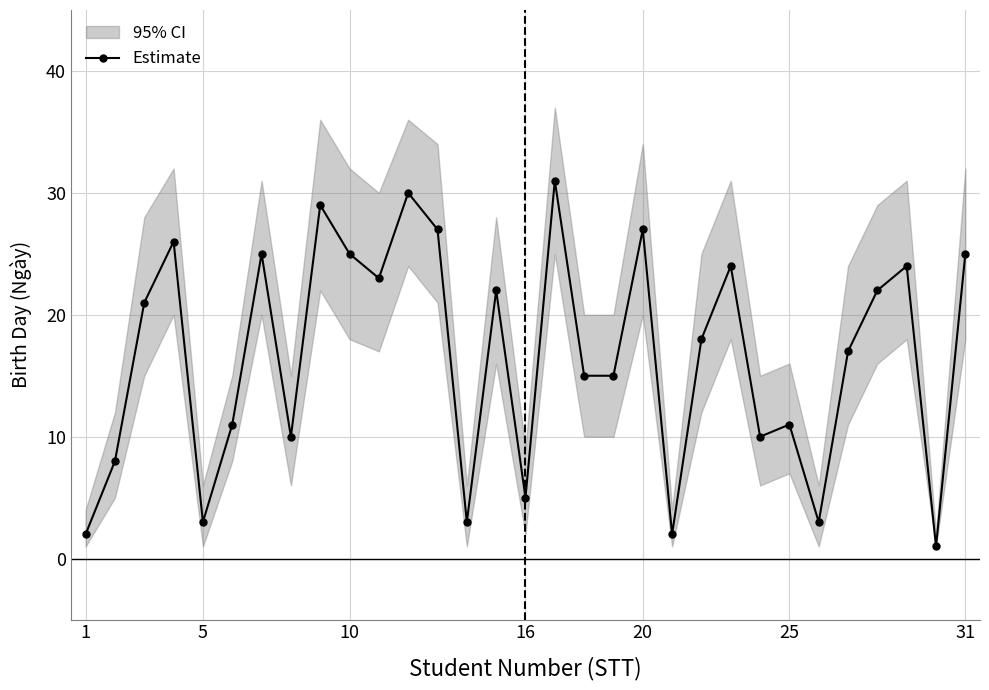

Where is the first local minimum for Estimate?

5